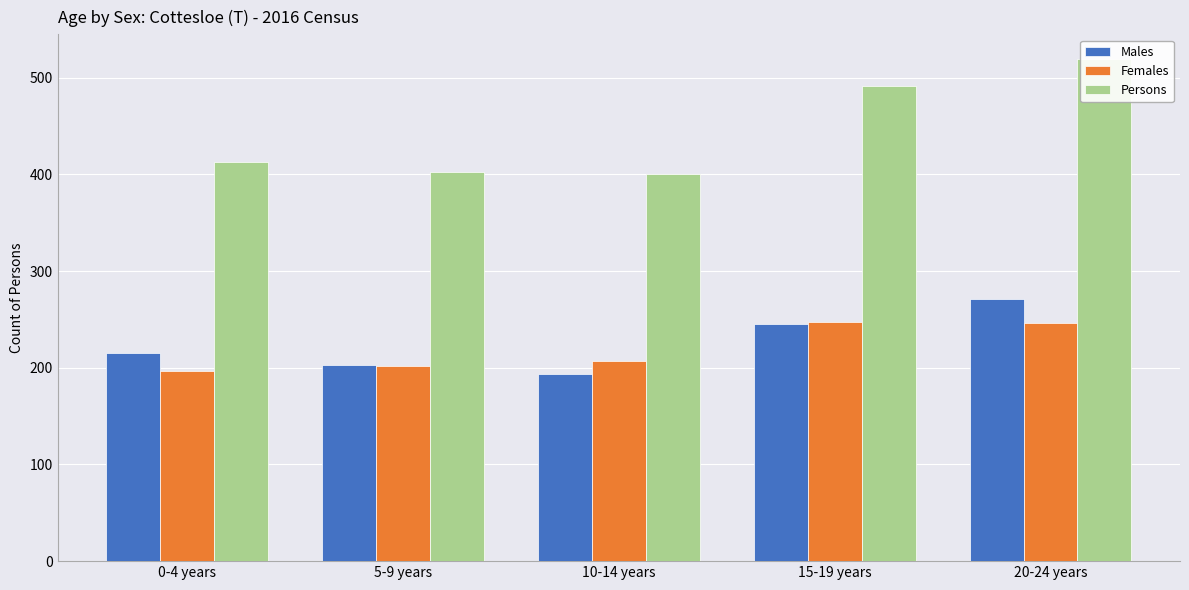

What is the difference between the Males values at 5-9 years and 0-4 years?

12